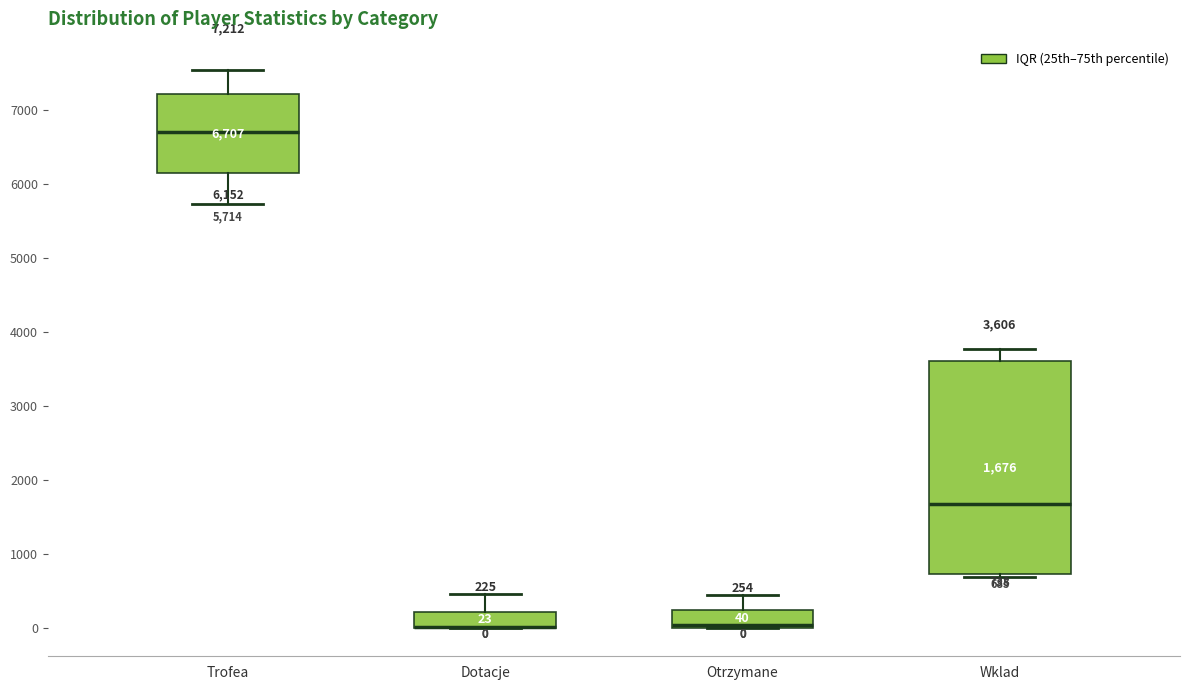

Which box is the tallest, from its lower edge to its upper edge?

Wklad